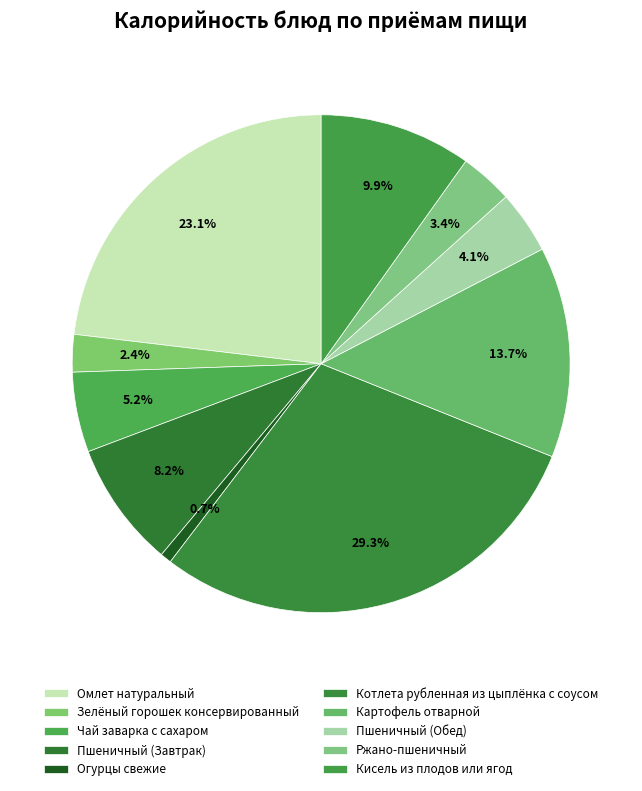

Does Зелёный горошек консервированный account for over 50% of the chart?

No